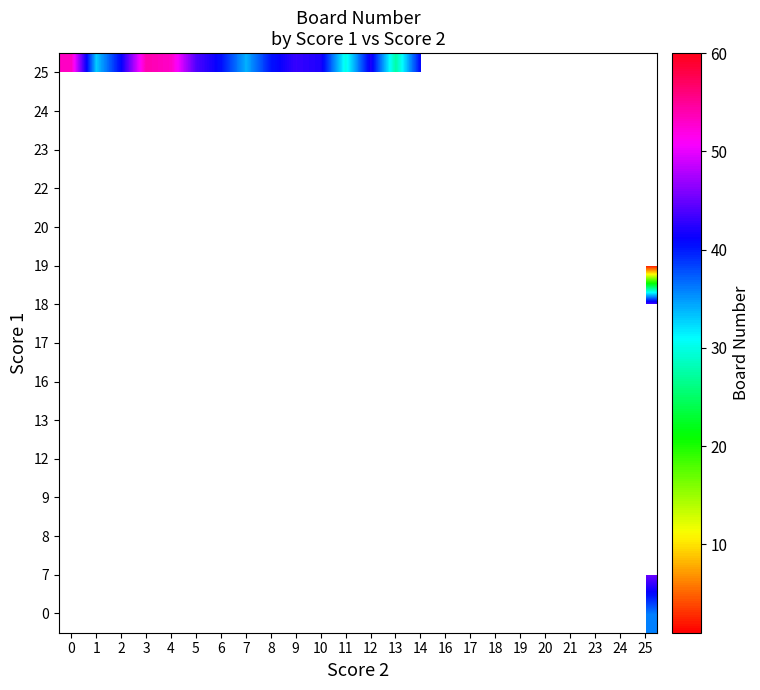

Which category has the highest value across all series?

3